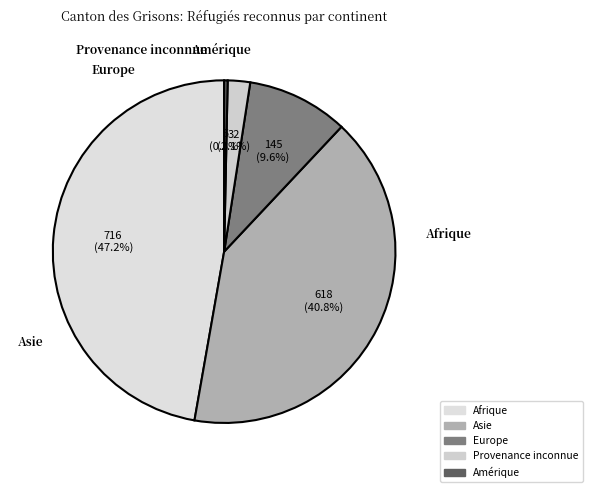

Count the number of slices in the pie.

5